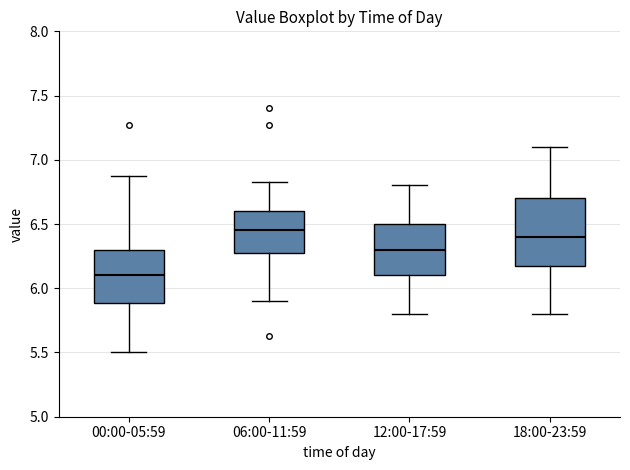

Which box's median line is the lowest?

00:00-05:59